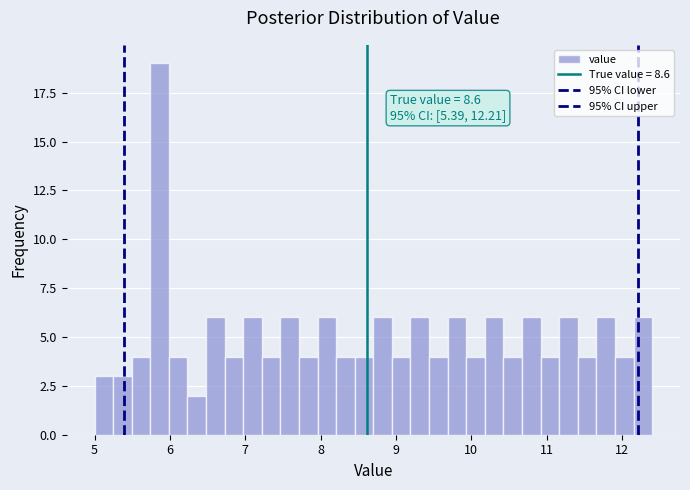

Read against the x-axis, roughly where is the centre of the tallest bar?

5.9